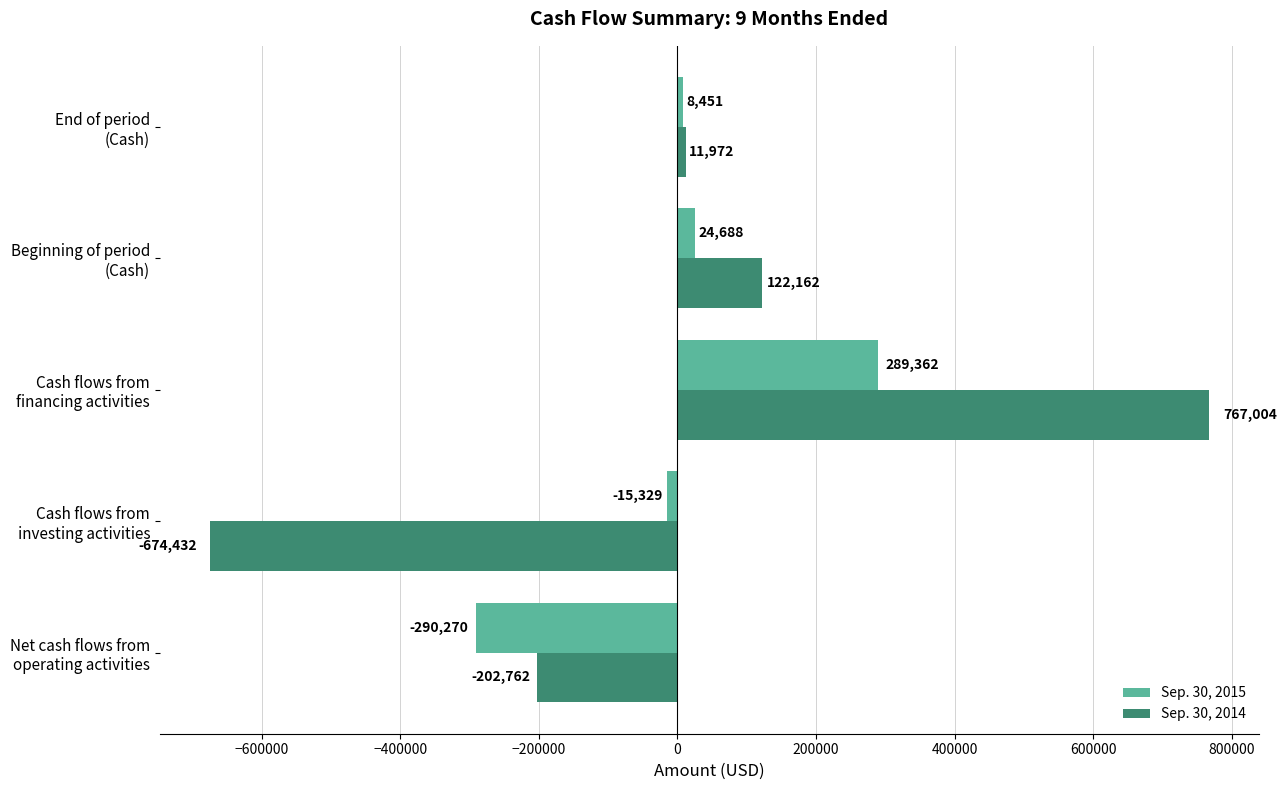

Which series has the largest total across all categories?

Sep. 30, 2014